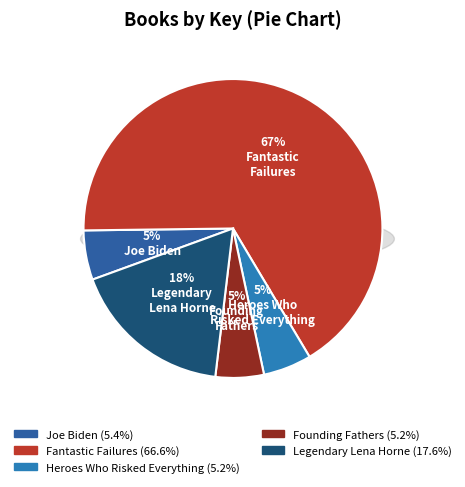

Which slice is the smallest?

Founding Fathers Were Spies!